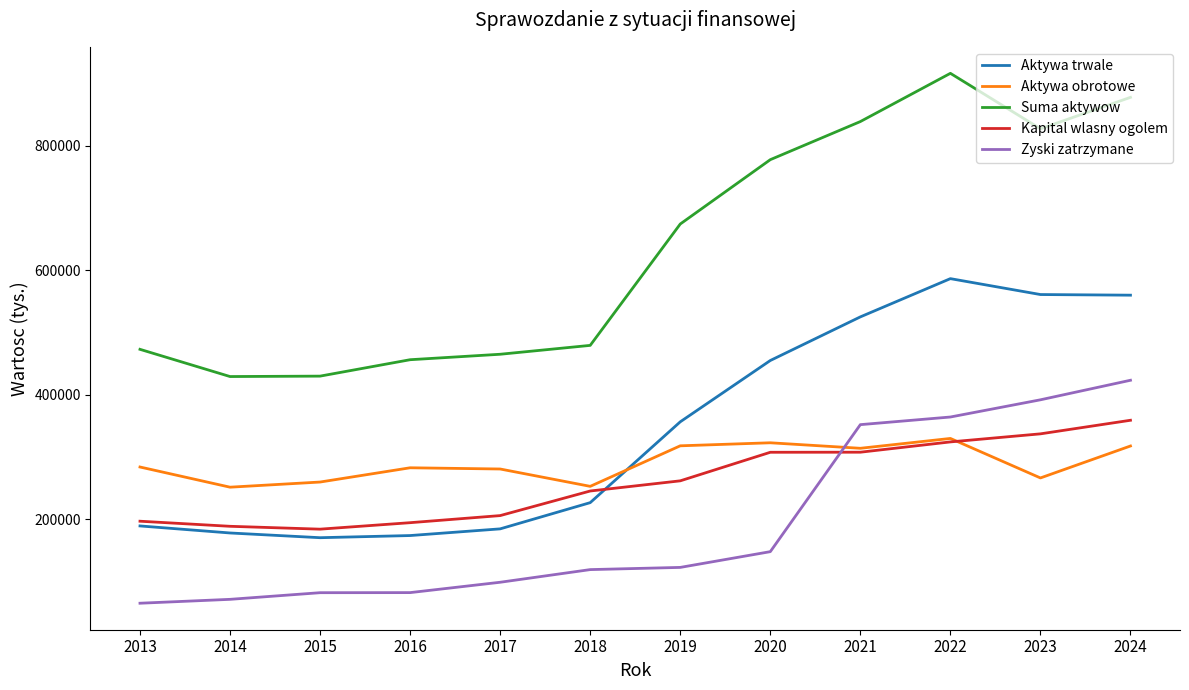

Rank the series by their maximum value, from lowest to highest.

Aktywa obrotowe, Kapital wlasny ogolem, Zyski zatrzymane, Aktywa trwale, Suma aktywow